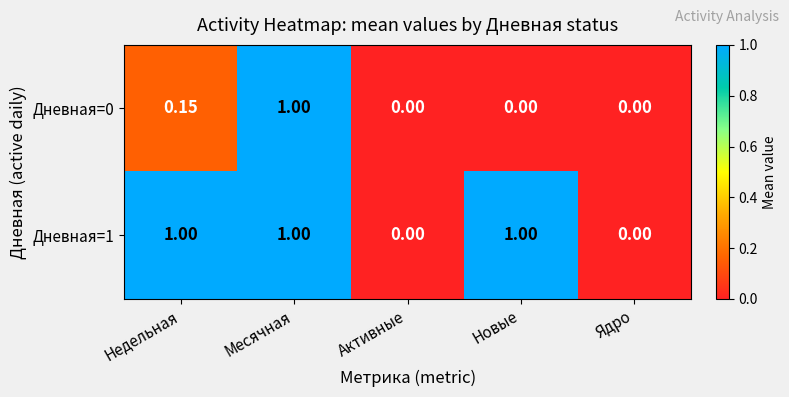

Rank the series by their average value, from highest to lowest.

Дневная=1, Дневная=0